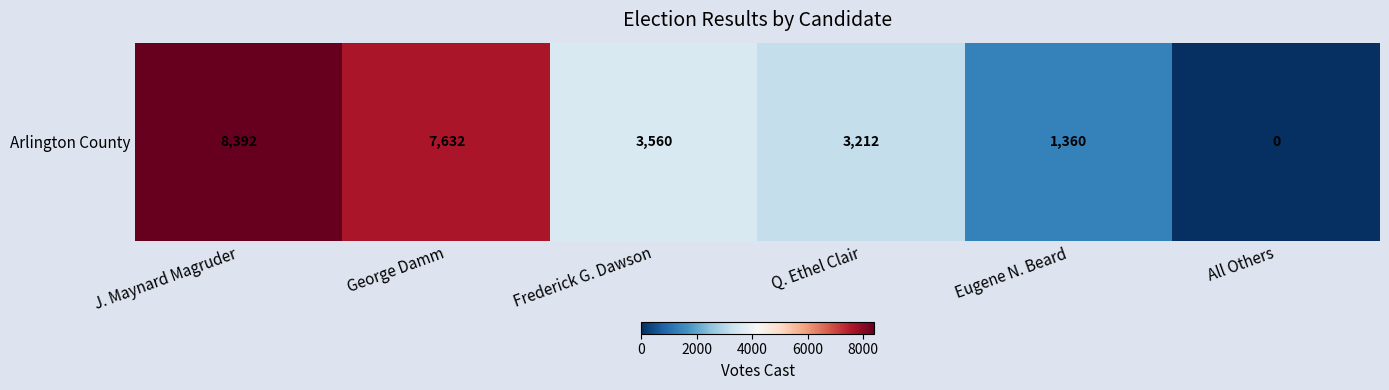

The value at Eugene N. Beard is 1360. True or false?

True